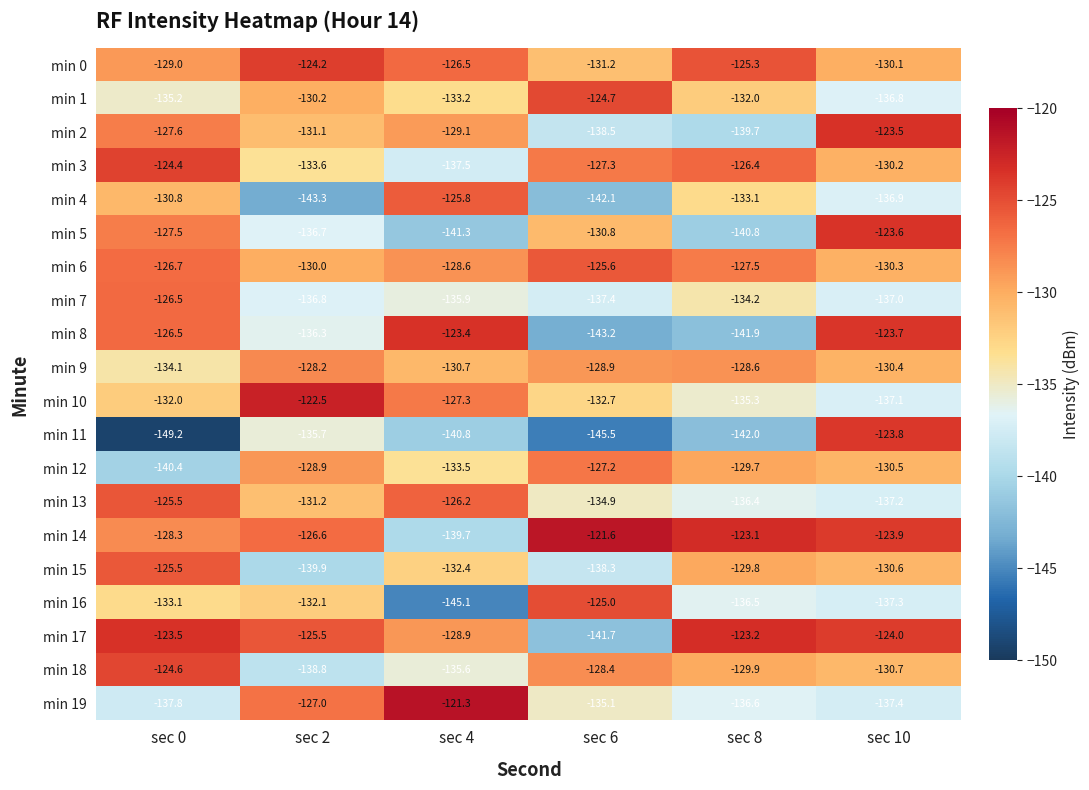

At which category is the sum across all series the highest?

sec 0